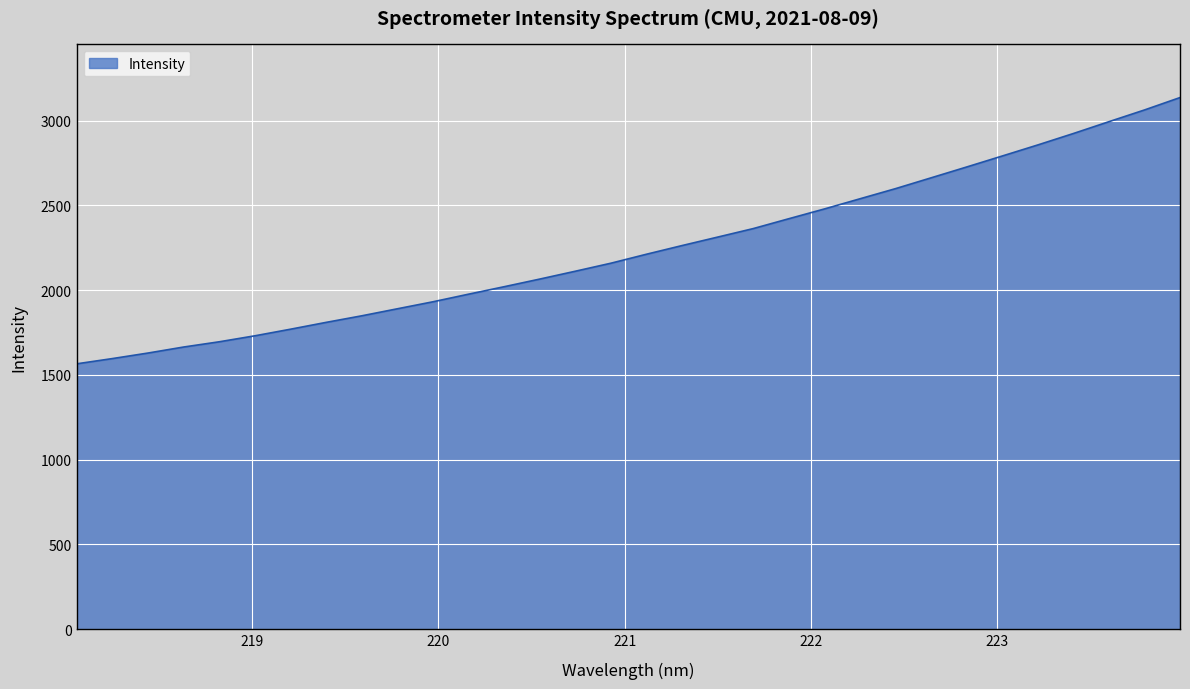

What is the difference between the maximum and minimum values?

1570.9